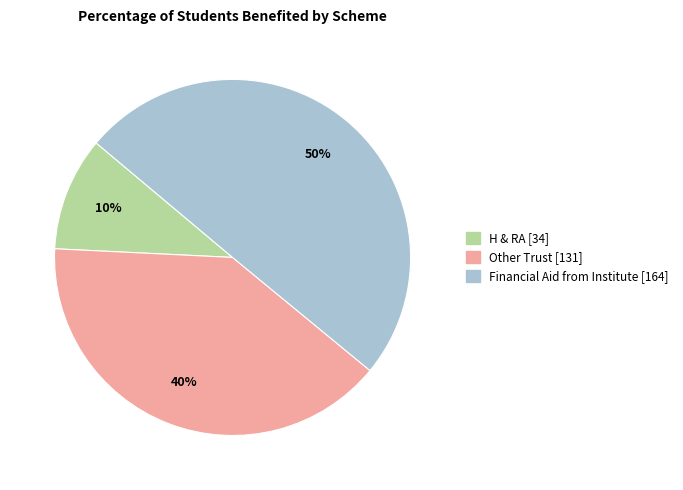

To the nearest percent, what is the average slice percentage?

33%